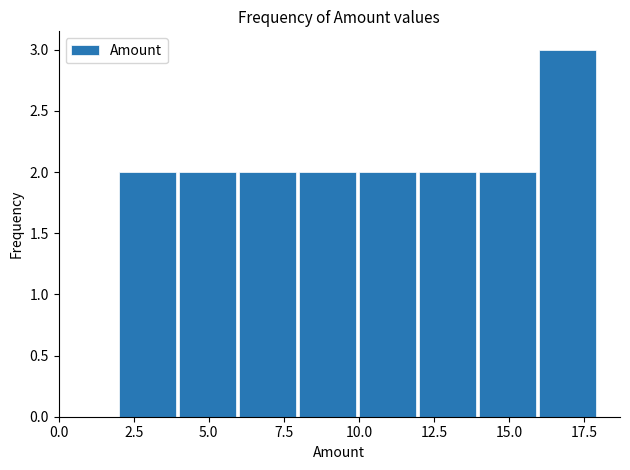

What is the height of the bar covering 4 to 6 on the x-axis? The values are not printed on the chart, so give them approximately, as read against the axis.

2